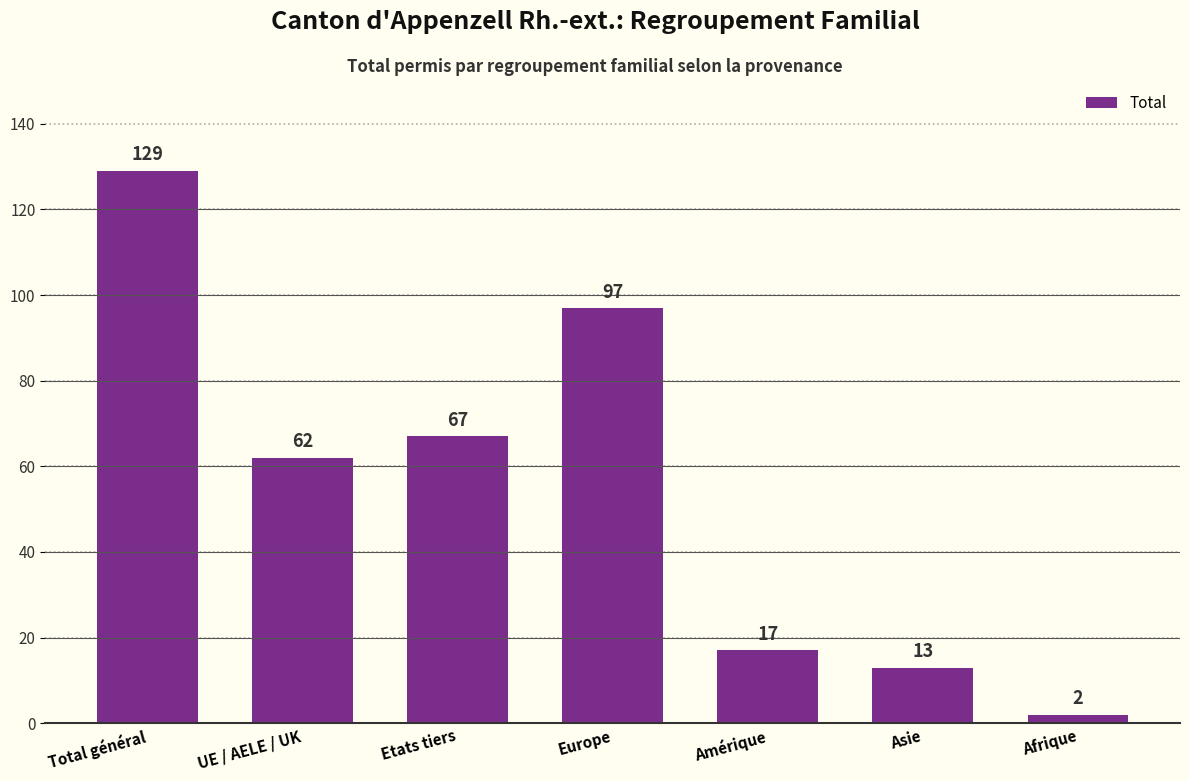

How many distinct data groups are displayed?

1